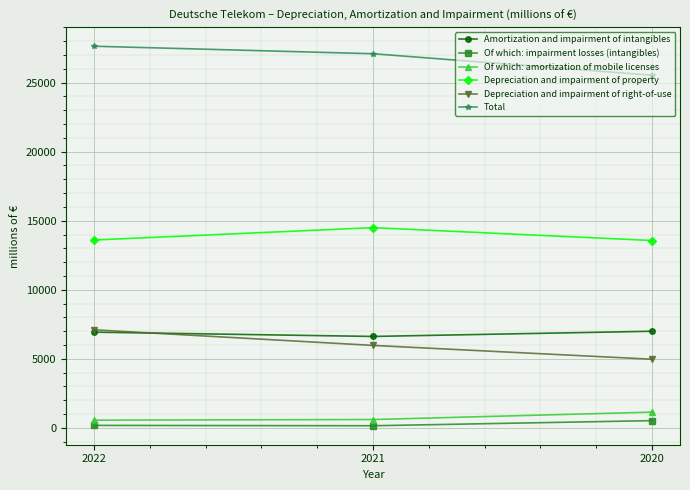

How many data points does each series have?

3